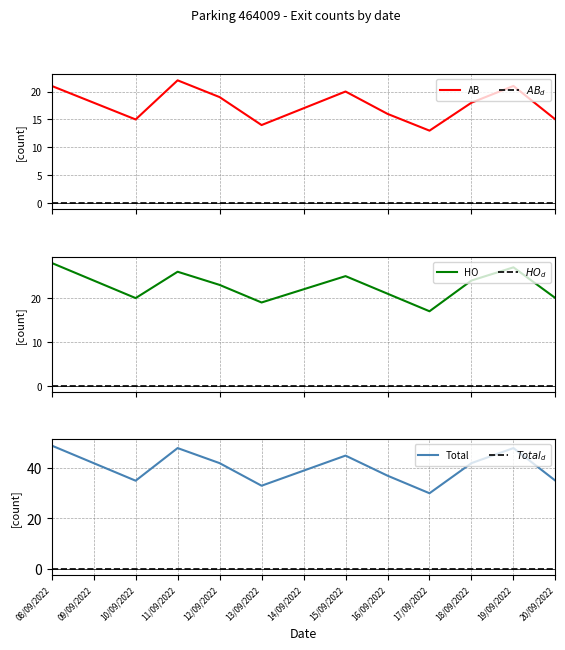

Where is AB nearest to the value 17?

14/09/2022